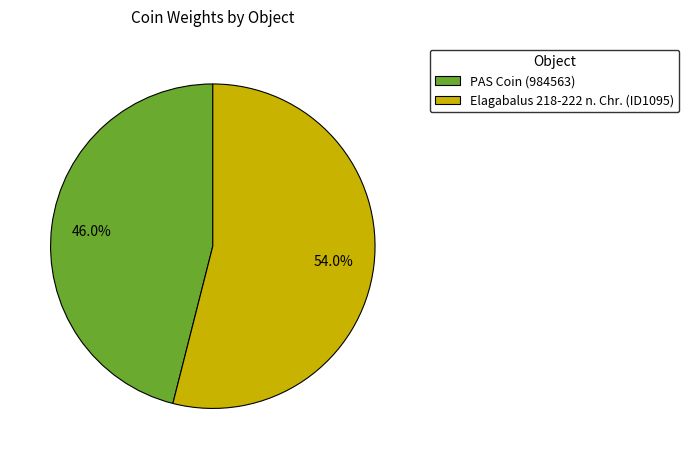

Rank the categories by value from highest to lowest.

Elagabalus 218-222 n. Chr. (ID1095), PAS Coin (984563)